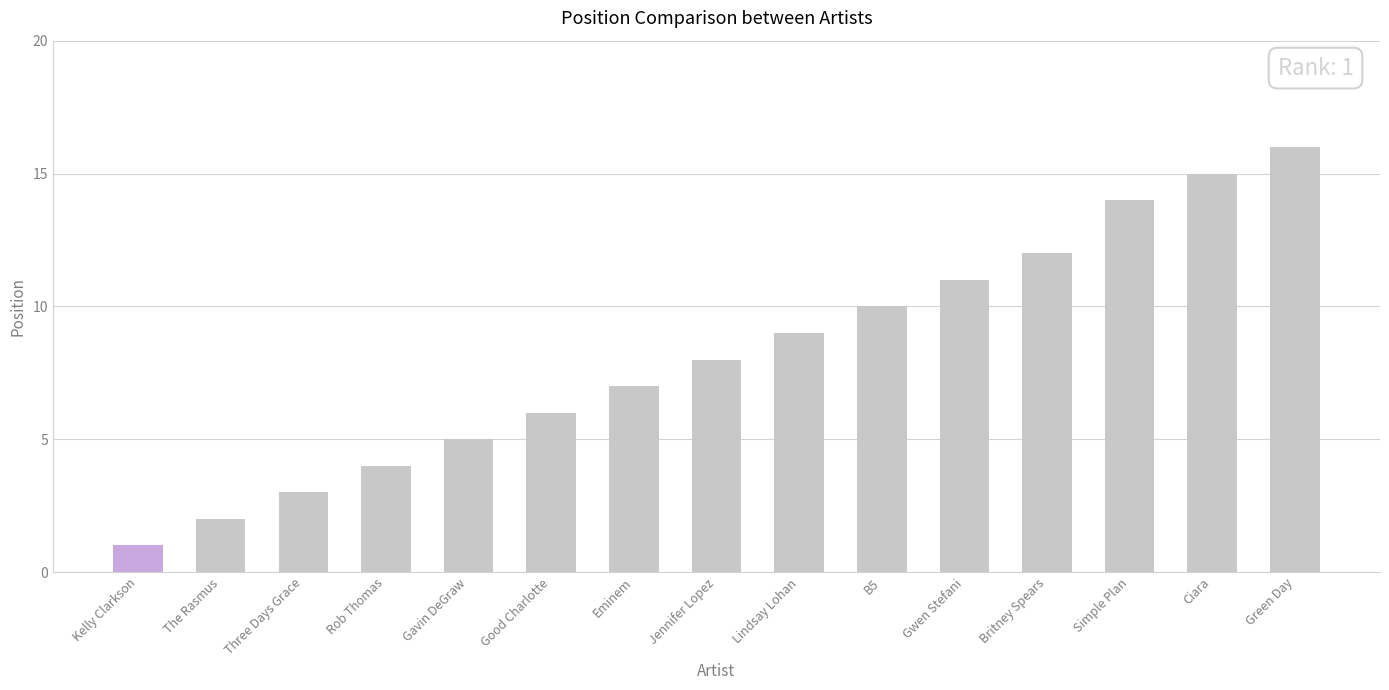

Rank the categories by value from highest to lowest.

Green Day, Ciara, Simple Plan, Britney Spears, Gwen Stefani, B5, Lindsay Lohan, Jennifer Lopez, Eminem, Good Charlotte, Gavin DeGraw, Rob Thomas, Three Days Grace, The Rasmus, Kelly Clarkson